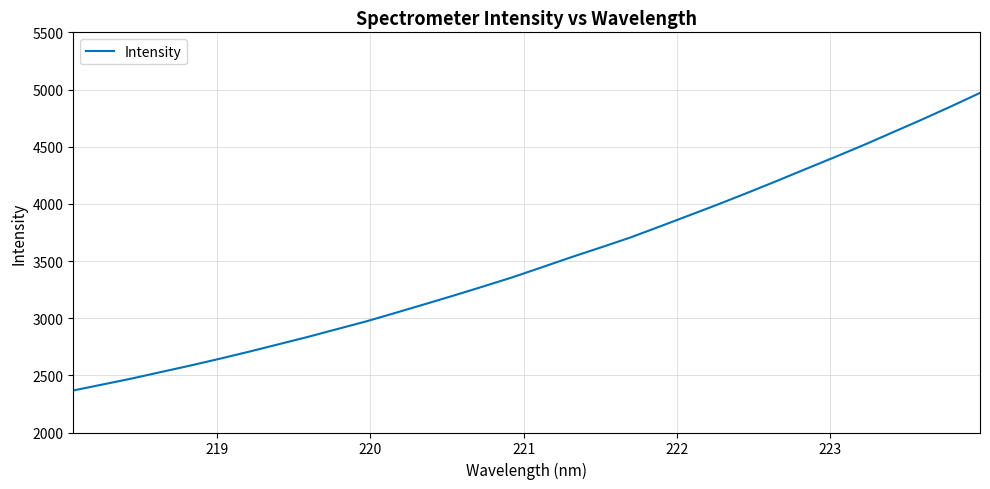

What is the difference between the maximum and minimum values?

2602.5